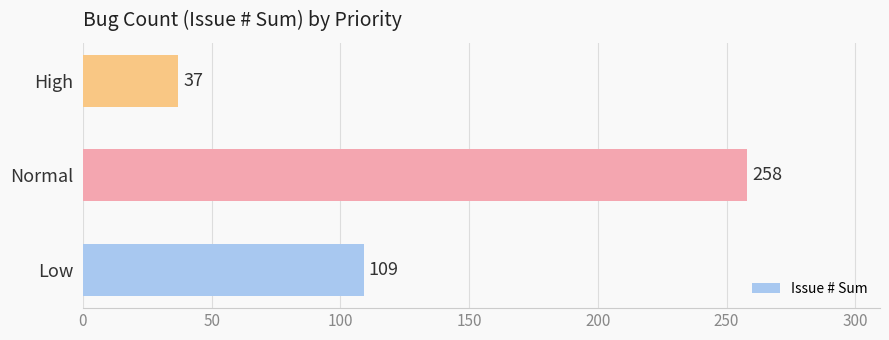

How many bars are there in total?

3